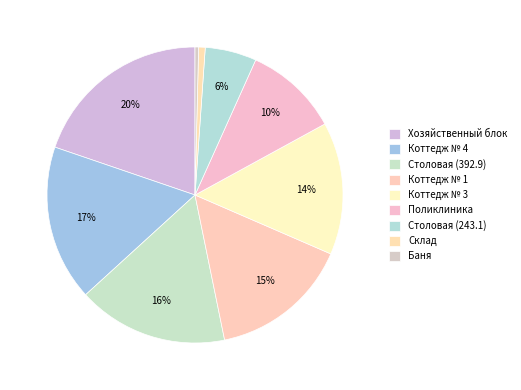

The Коттедж № 3 slice represents 9% of the pie. True or false?

False